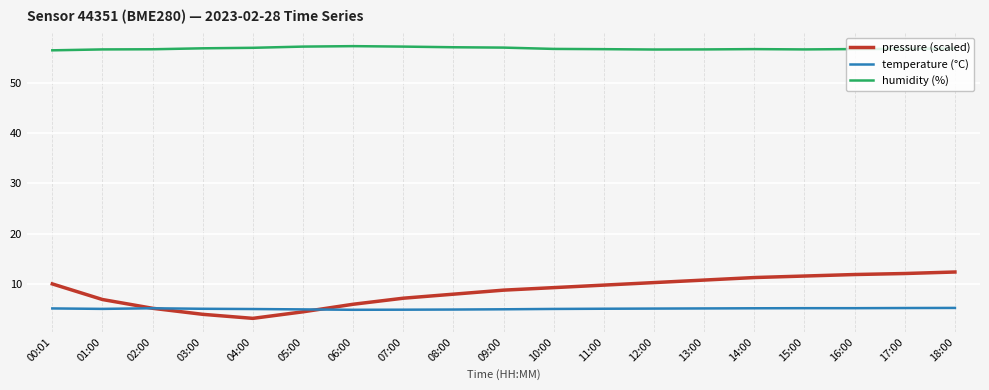

Which label corresponds to the smallest value in the chart?

04:00